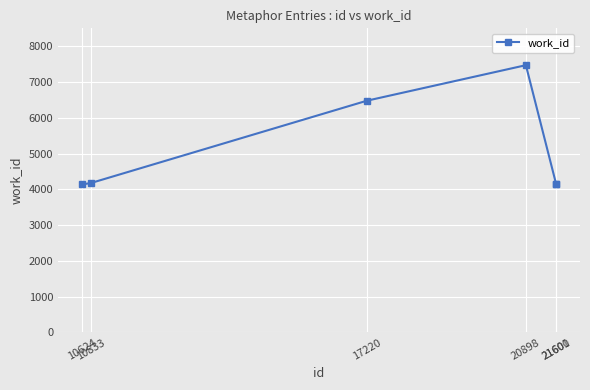

Which has a higher value, 20898 or 21600?

20898